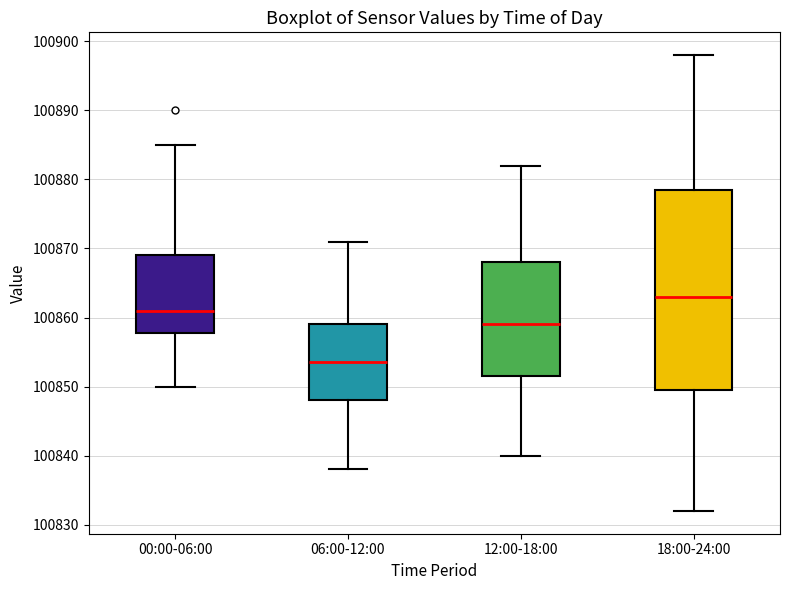

Reading left to right, transcribe this box plot: for each box, give where its median line is, the range the box spans, and where its two whiskers end, as read against the y-axis. The values are not printed on the chart, so give them approximately, as read against the axis.

00:00-06:00: median 100861, box 100858 to 100869, whiskers 100850 to 100885
06:00-12:00: median 100854, box 100848 to 100859, whiskers 100838 to 100871
12:00-18:00: median 100859, box 100852 to 100868, whiskers 100840 to 100882
18:00-24:00: median 100863, box 100850 to 100879, whiskers 100832 to 100898